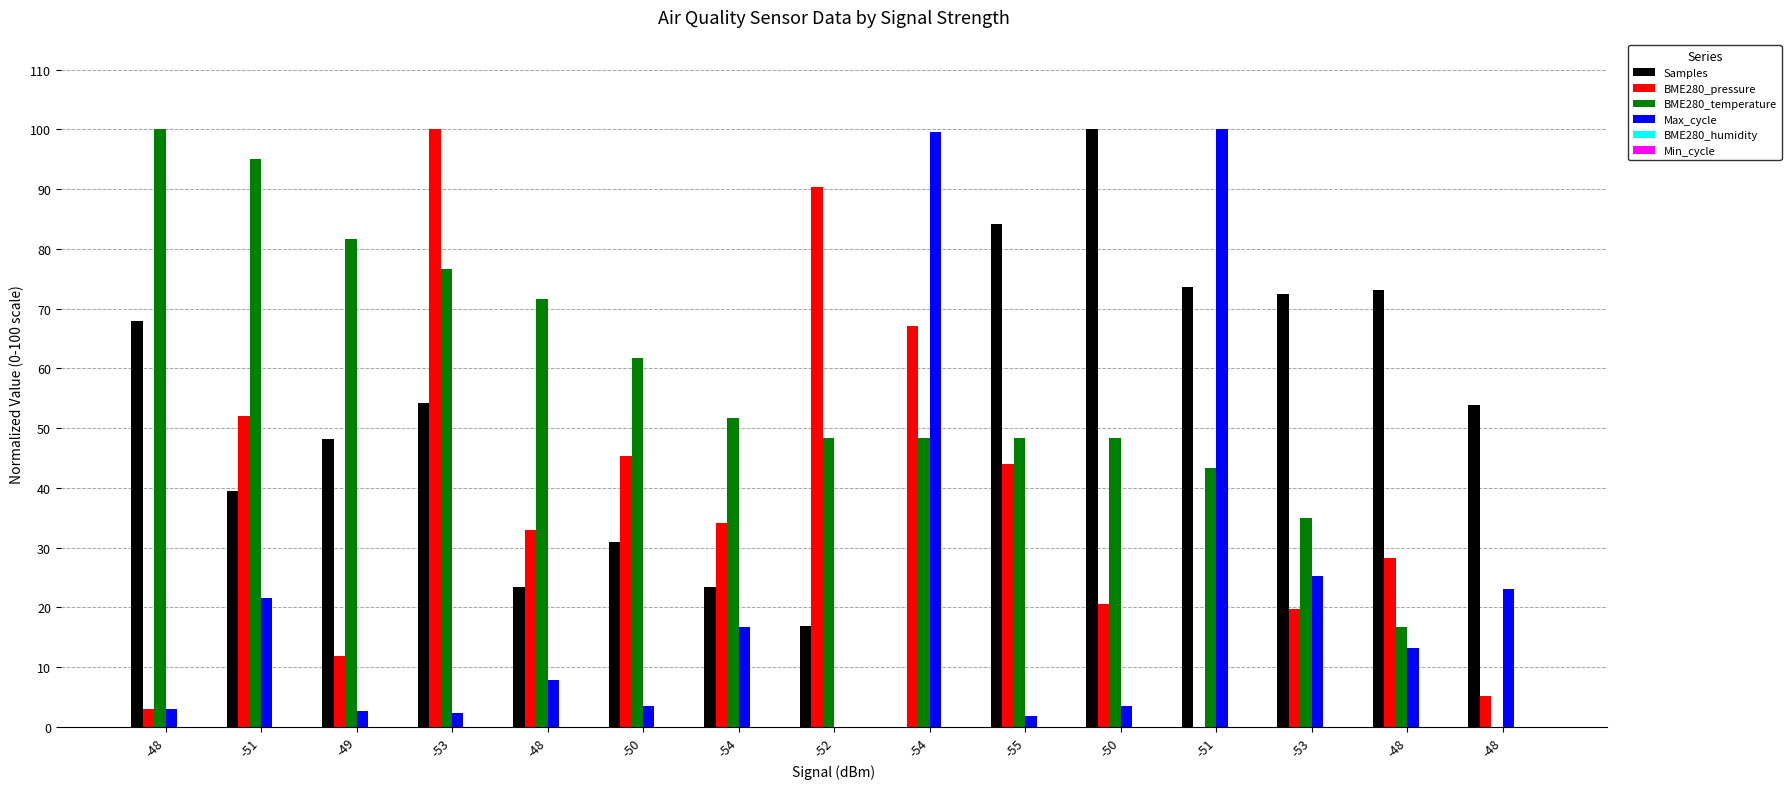

Count the number of categories in the chart.

15